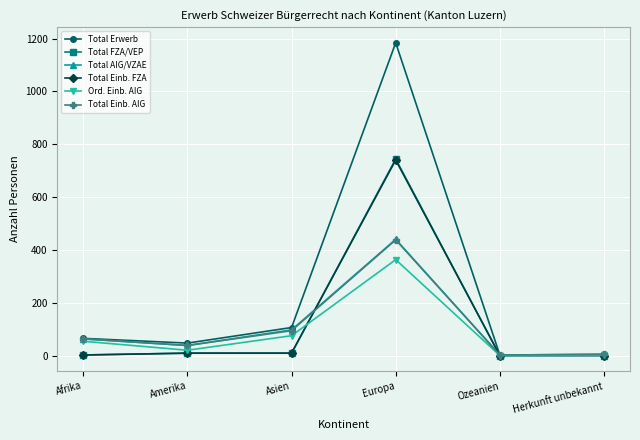

Which series has the widest spread of values?

Total Erwerb